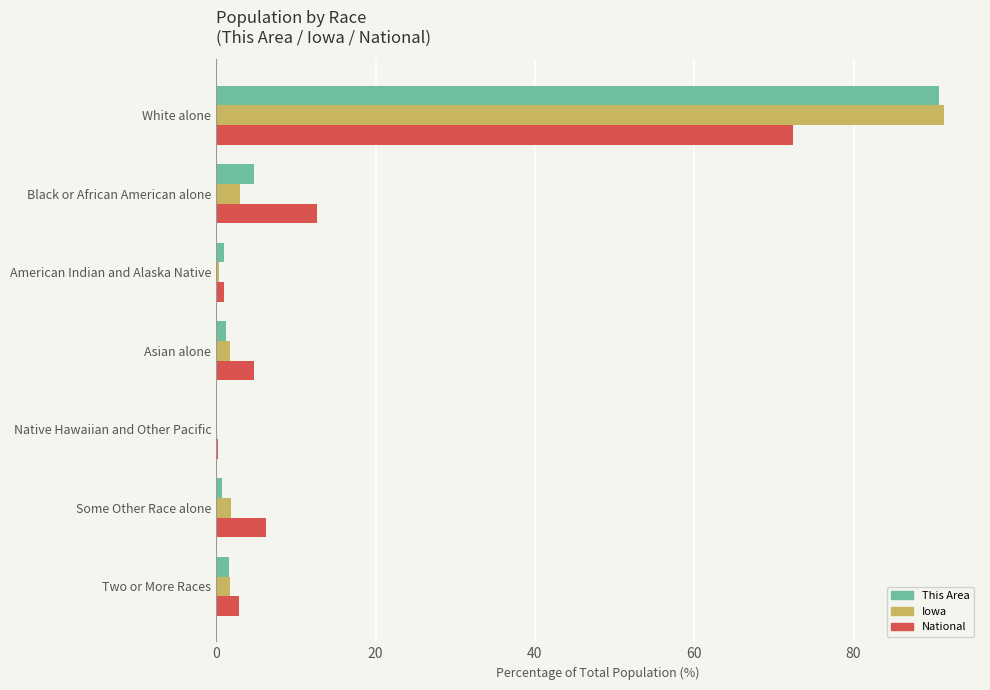

What is the total value across all series at Black or African American alone?

20.2